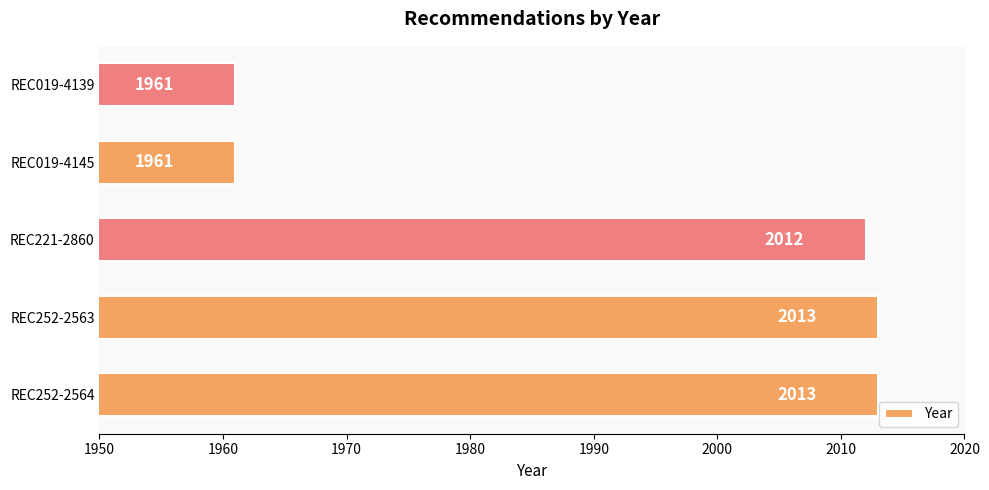

True or false: the data shows 2013 at REC252-2563.

True